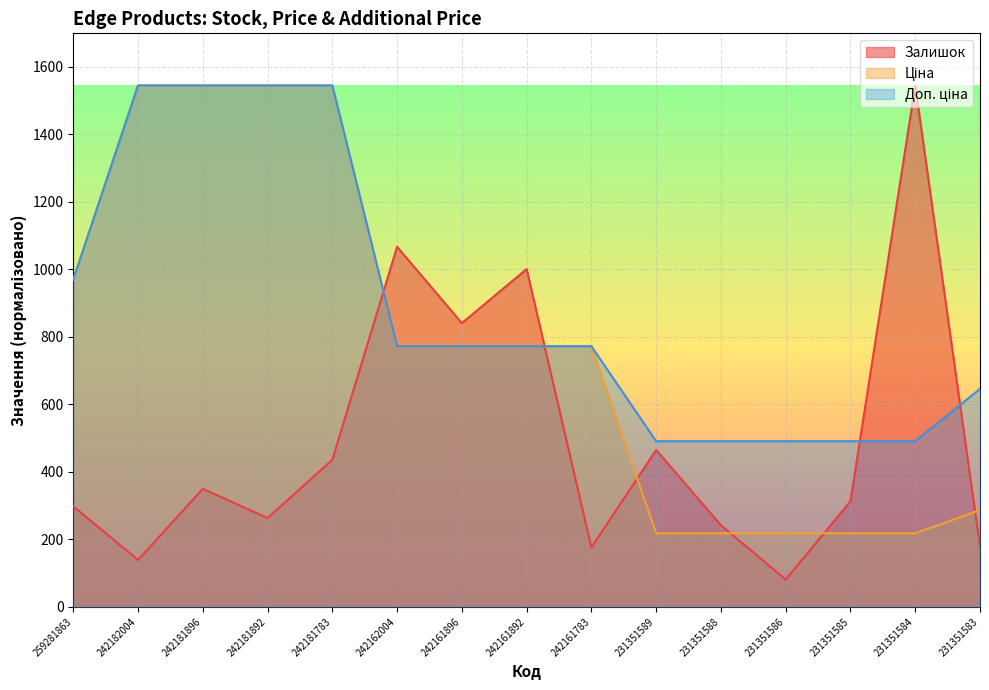

The Доп. ціна series shows 666.7 at 242181896. True or false?

False